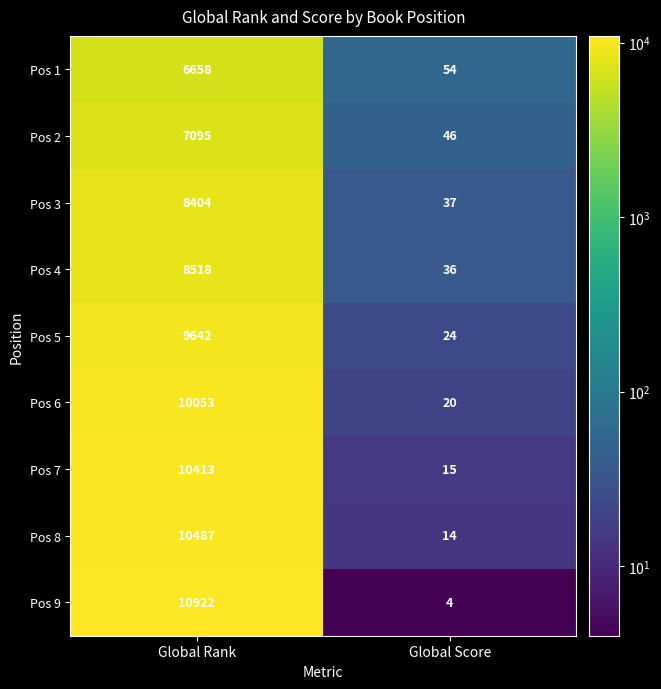

Where is Pos 3 nearest to the value 4220?

Global Score